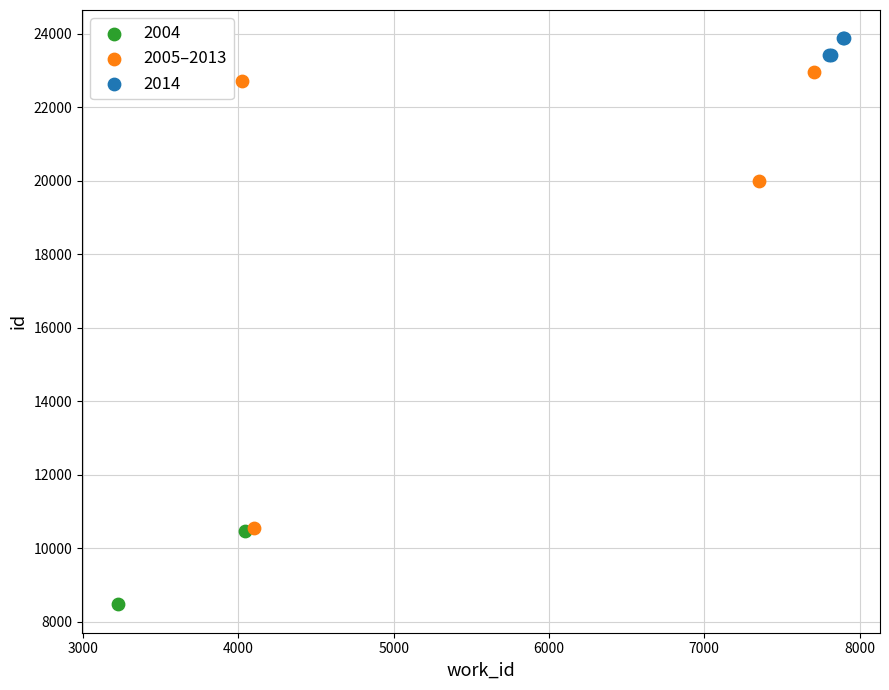

What are all the series names shown in the legend?

2004, 2005–2013, 2014